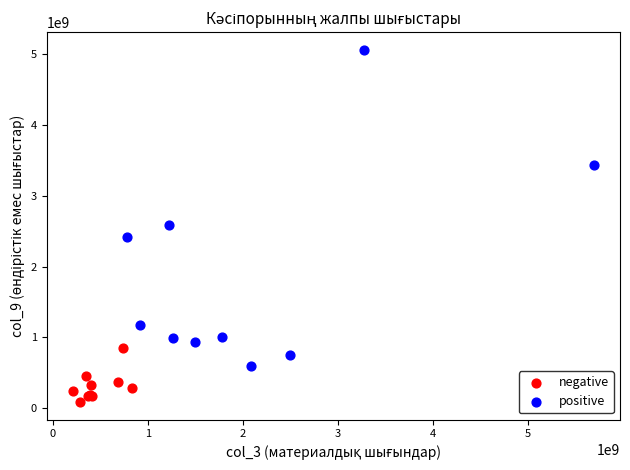

Which series has the largest Y range (max minus min)?

positive